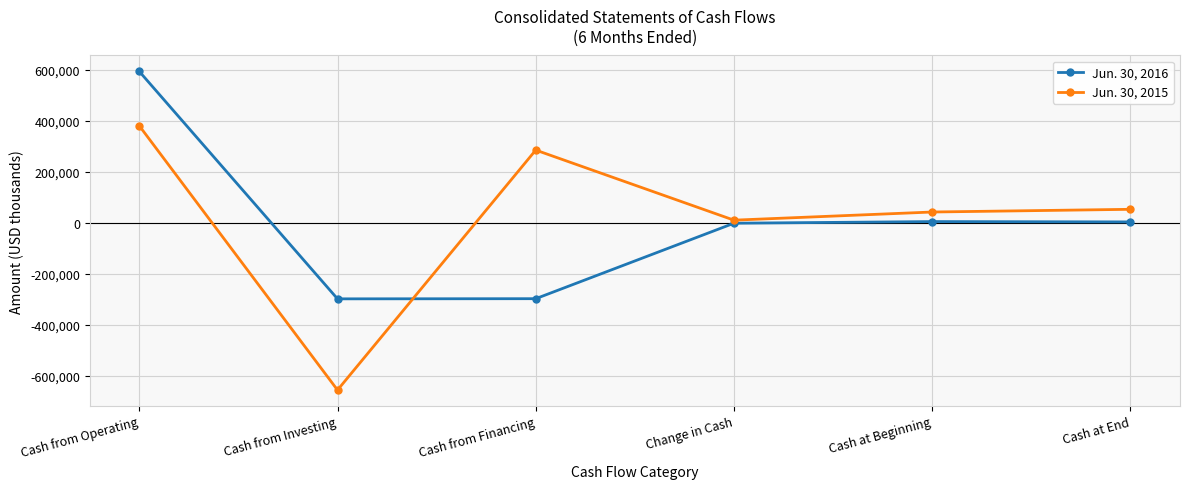

Is it true that Jun. 30, 2016 equals -297563 at Cash from Investing?

True